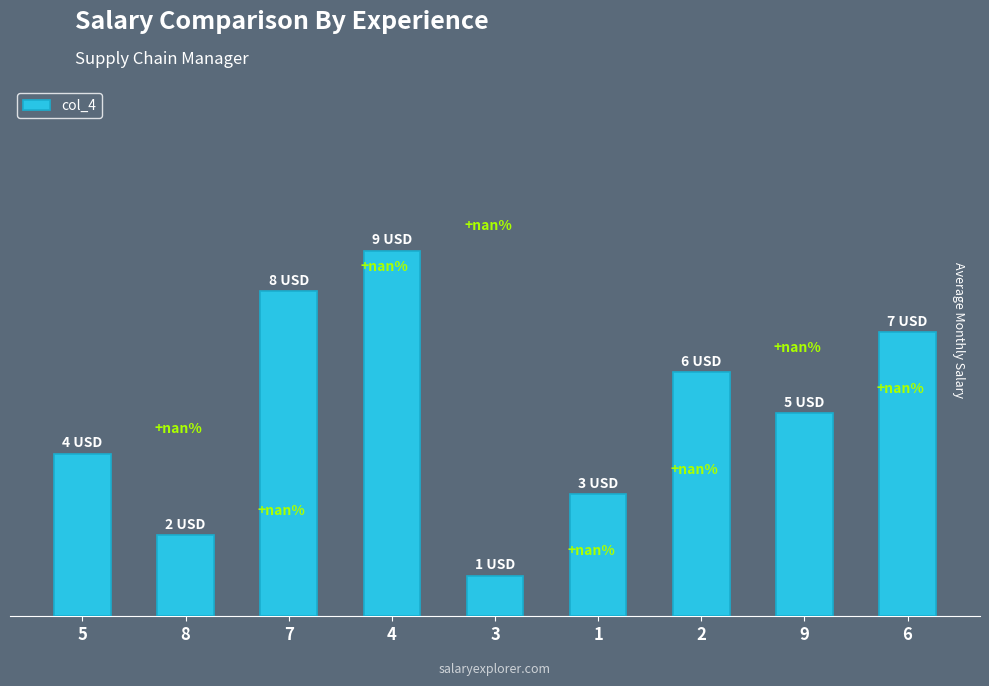

What is the value of the 4th bar from the left?

9